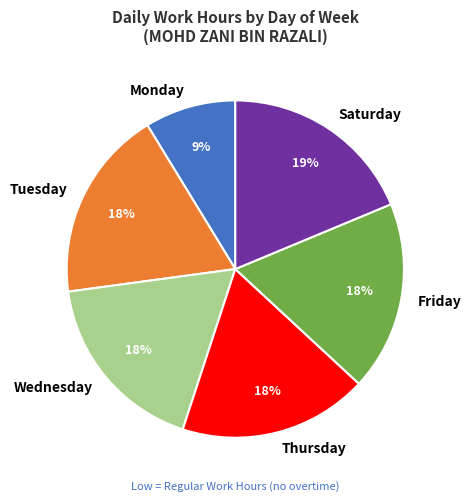

To the nearest percent, what portion does Thursday represent?

18%